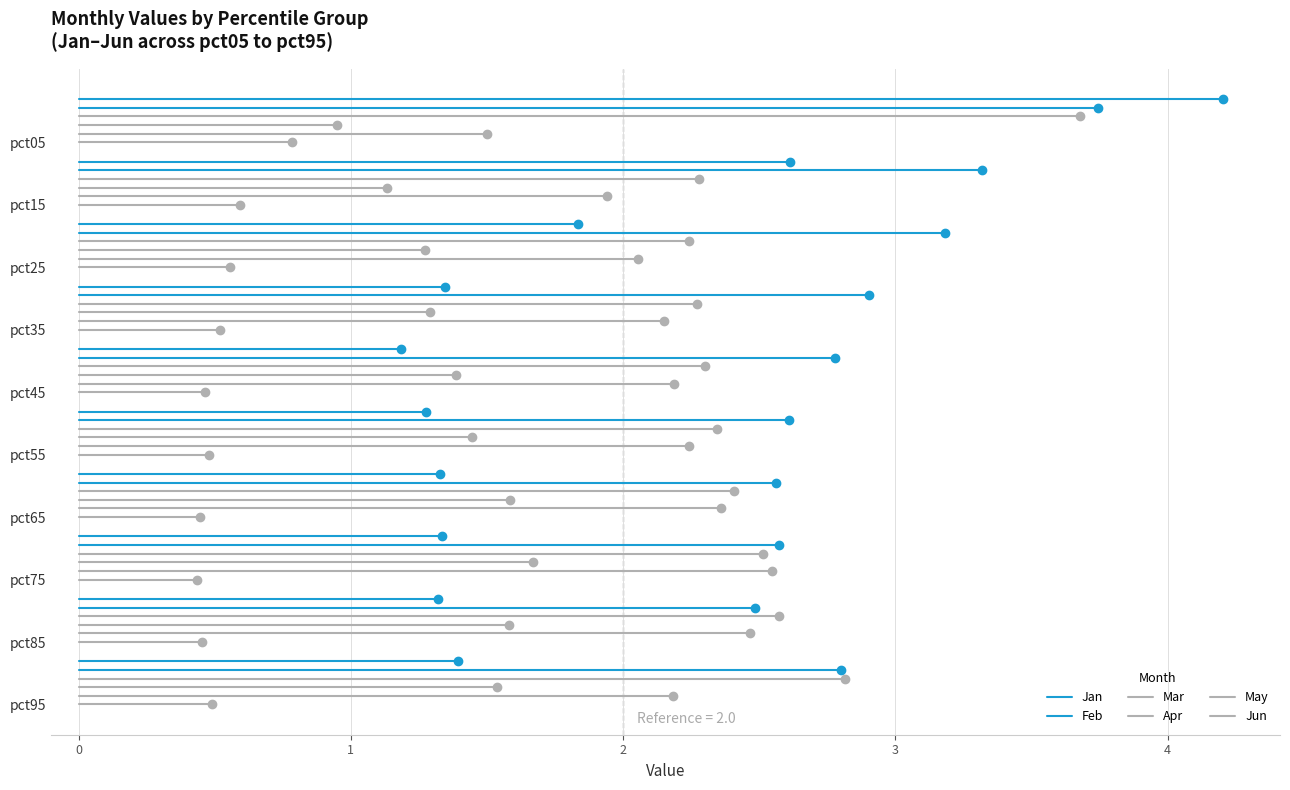

Is the value of Mar at 0 greater than the value of Feb at 0?

Yes